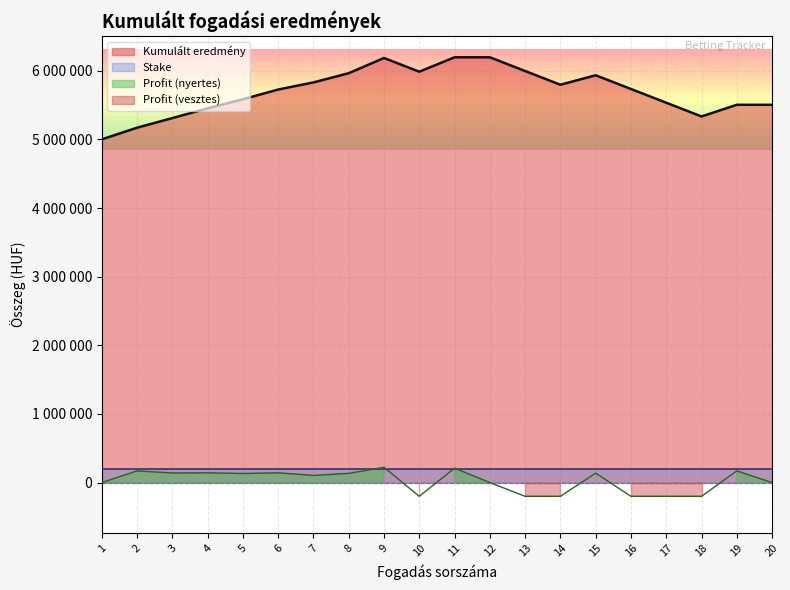

What is the average value of the Profit series?

25200